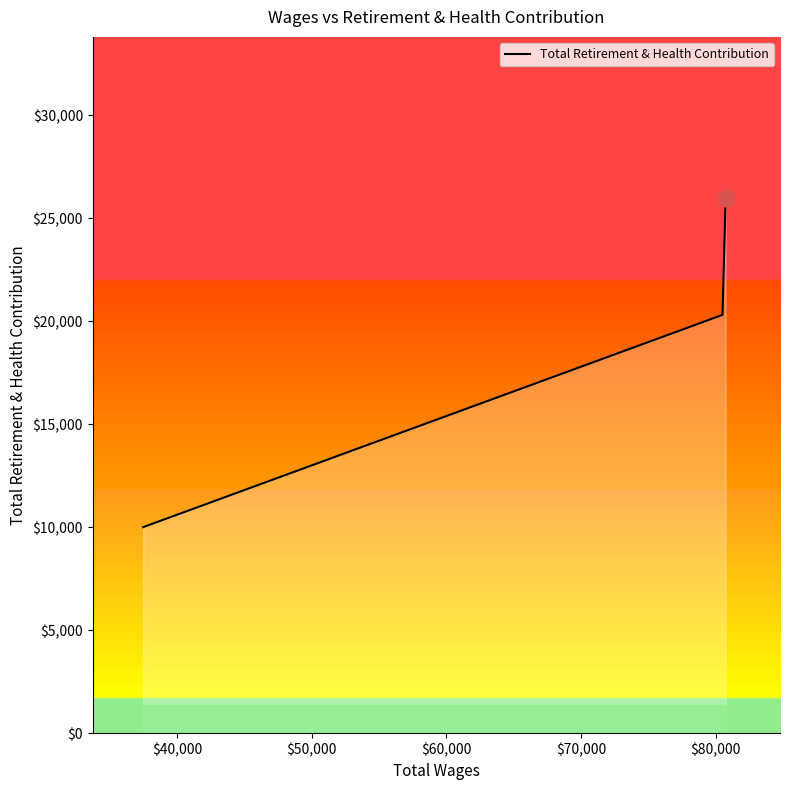

What is the difference between the maximum and minimum values?

15998